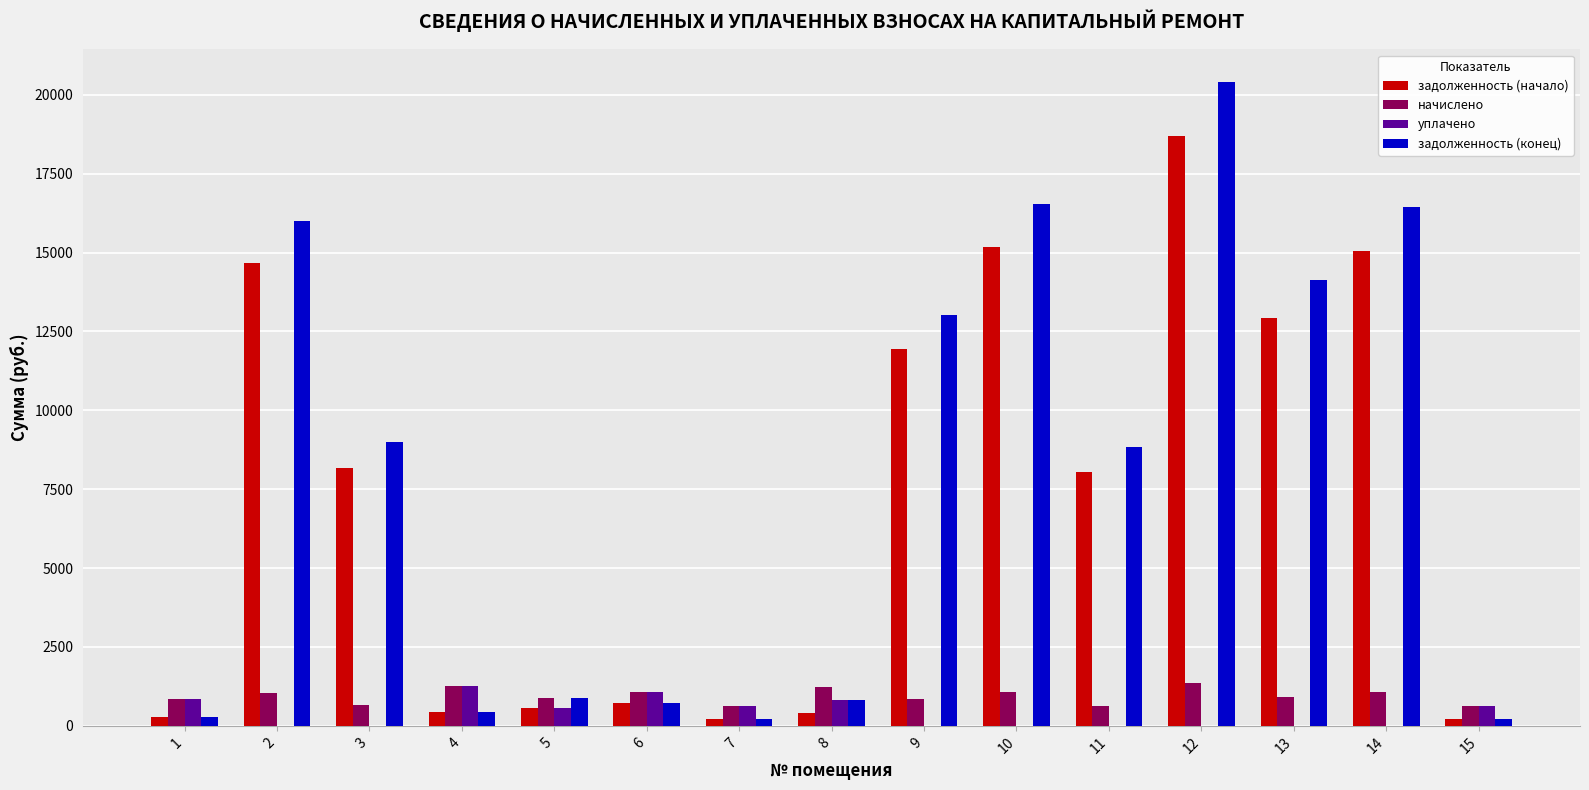

Count the number of data series in this chart.

4